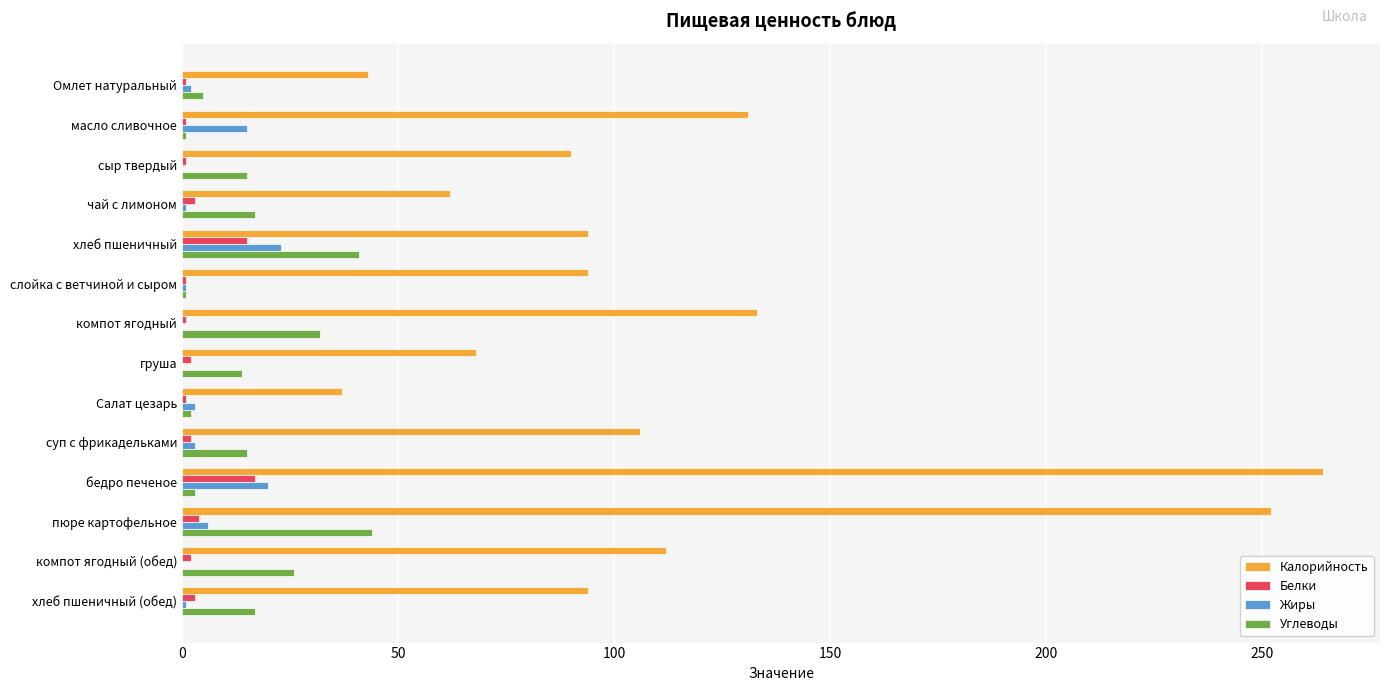

The Калорийность series shows 62 at чай с лимоном. True or false?

True